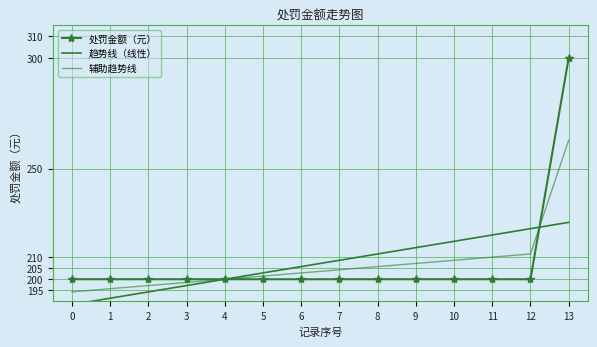

Reading right to left, list all the values displayed in this chart.

处罚金额（元）: 300.0	200.0	200.0	200.0	200.0	200.0	200.0	200.0	200.0	200.0	200.0	200.0	200.0	200.0
趋势线（线性）: 225.7	222.9	220.0	217.1	214.3	211.4	208.6	205.7	202.9	200.0	197.1	194.3	191.4	188.6
辅助趋势线: 262.9	211.4	210.0	208.6	207.1	205.7	204.3	202.9	201.4	200.0	198.6	197.1	195.7	194.3